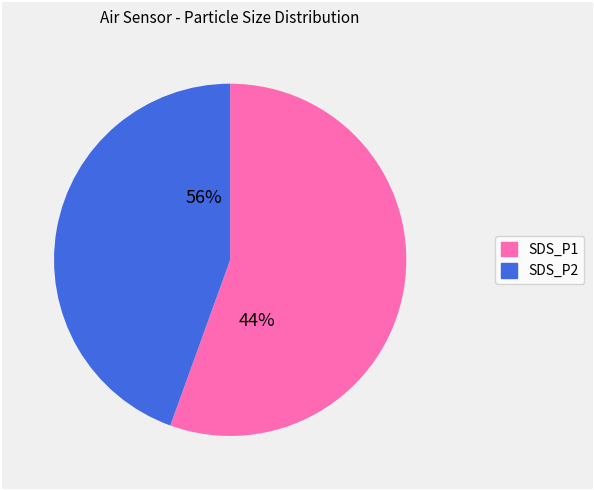

Rank the categories by value from lowest to highest.

SDS_P2, SDS_P1